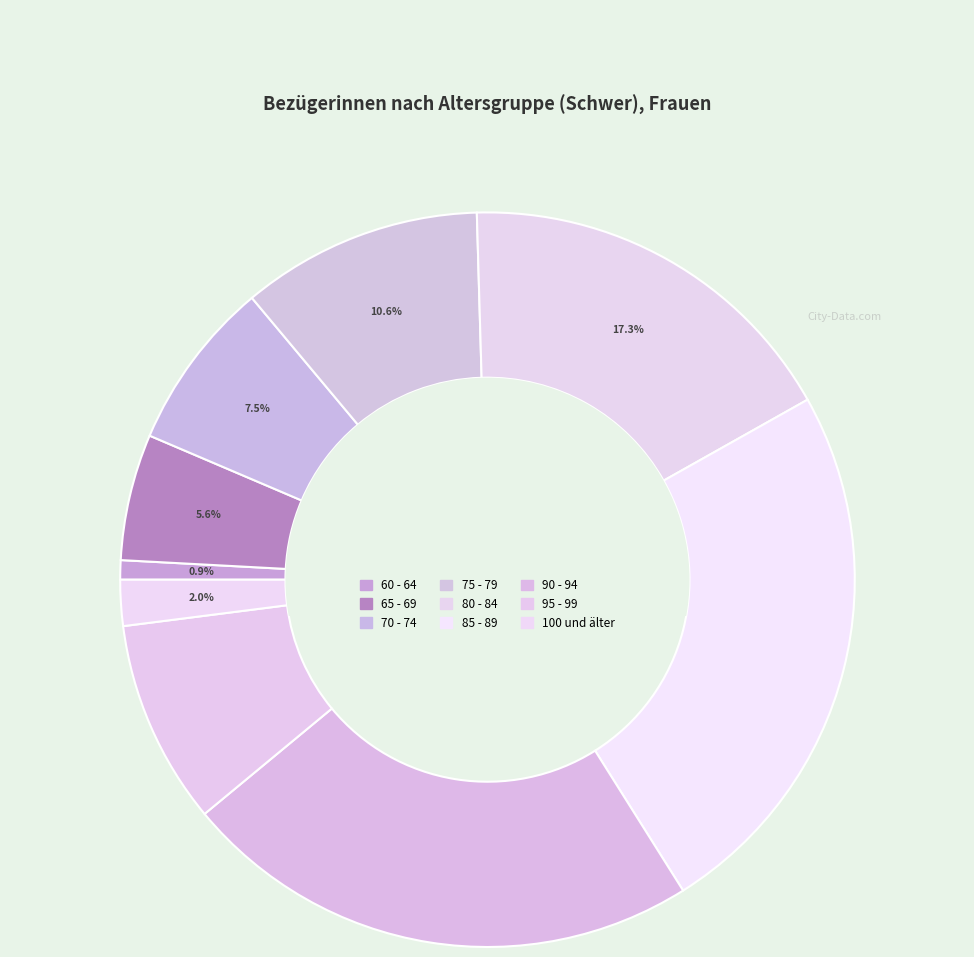

How many segments does this pie chart have?

9